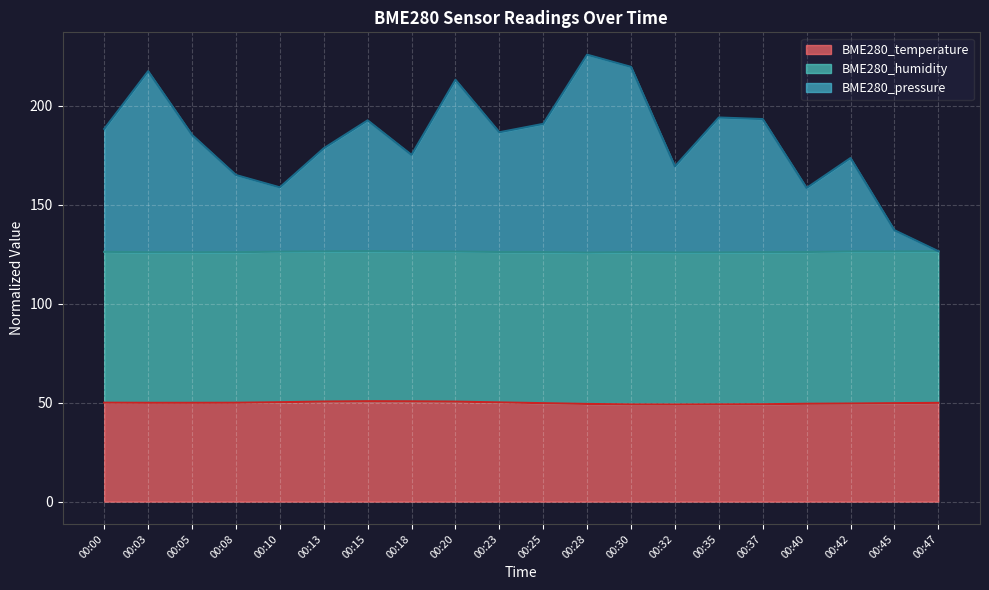

At which label is BME280_pressure closest to 176?

00:18